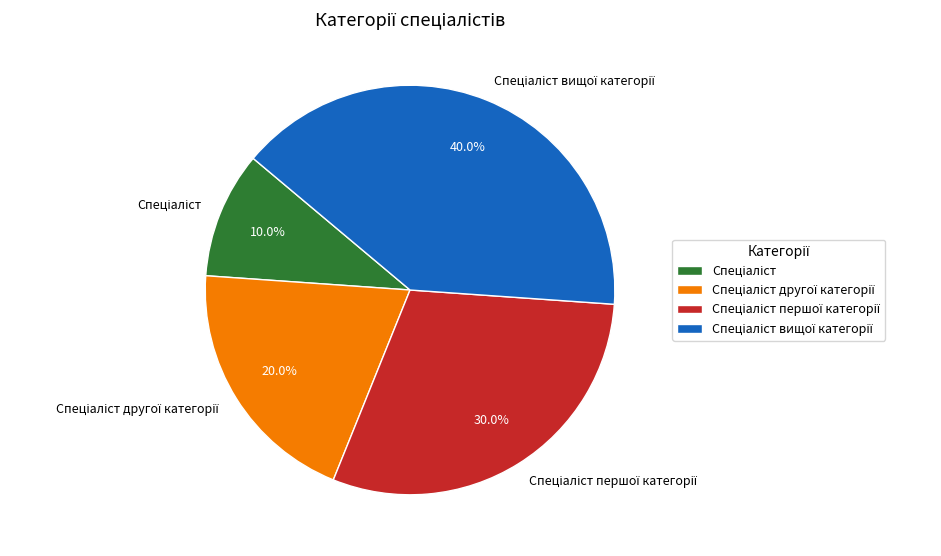

To the nearest percent, what is the difference between the largest and smallest slice percentages?

30%